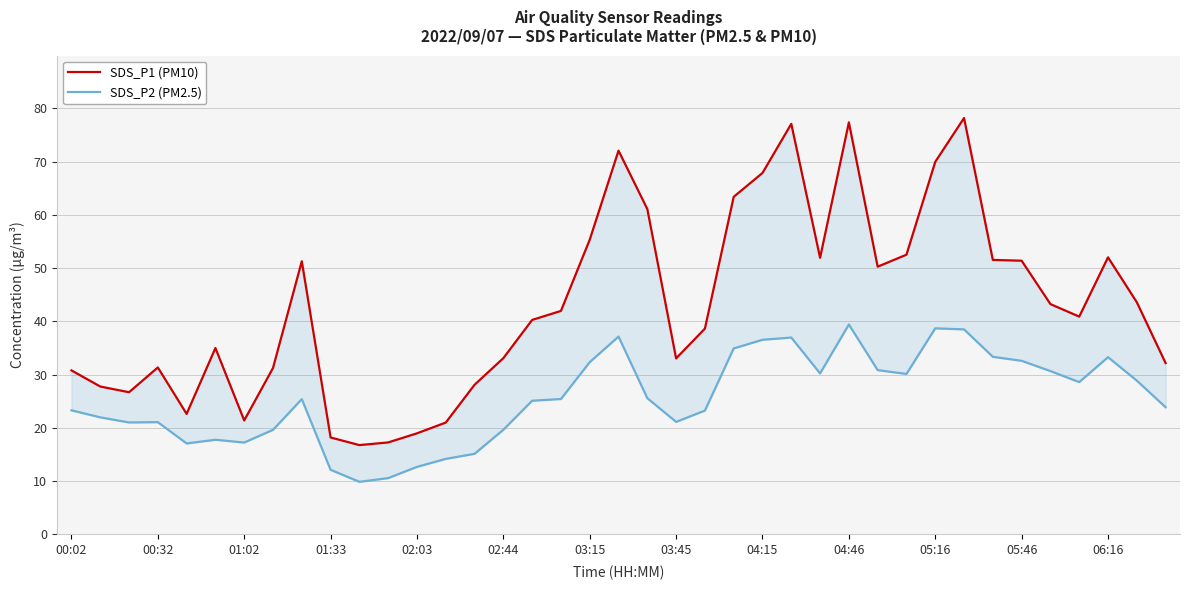

What is the difference between the maximum and minimum values in the SDS_P1 (PM10) series?

61.4